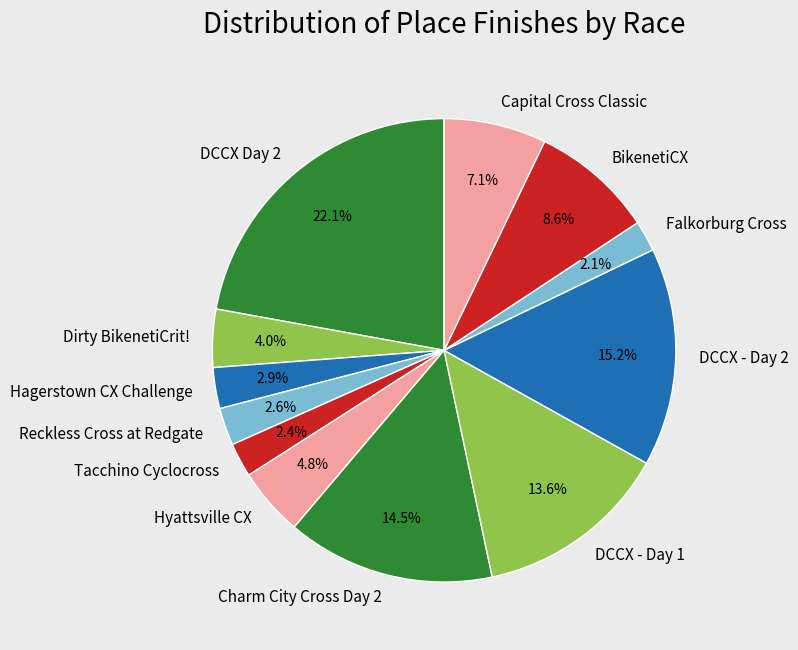

Which has a higher value, DCCX - Day 2 or Dirty BikenetiCrit!?

DCCX - Day 2